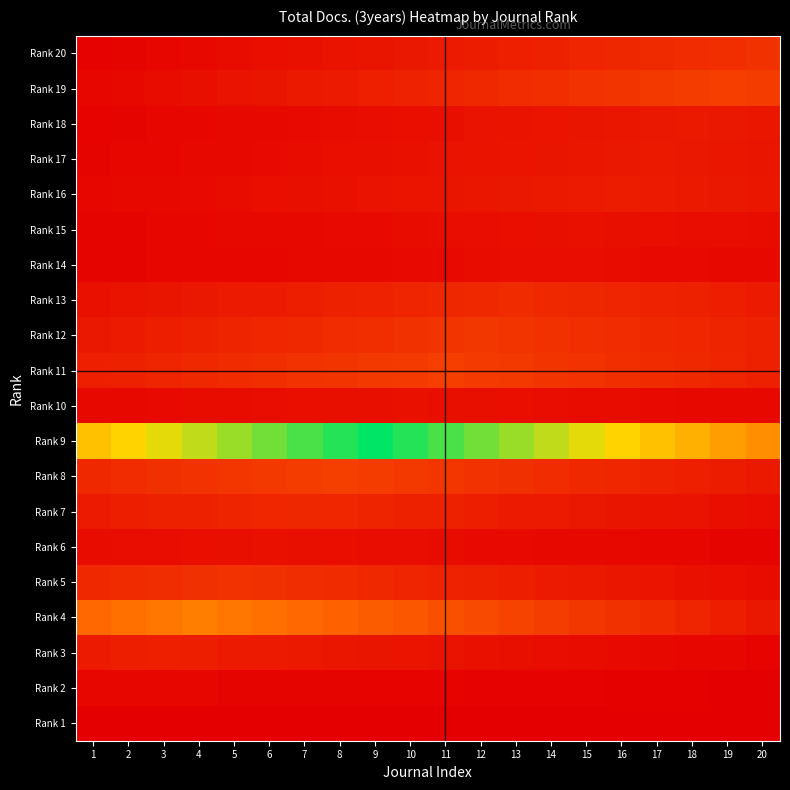

At which category does the chart reach its peak across all series?

9